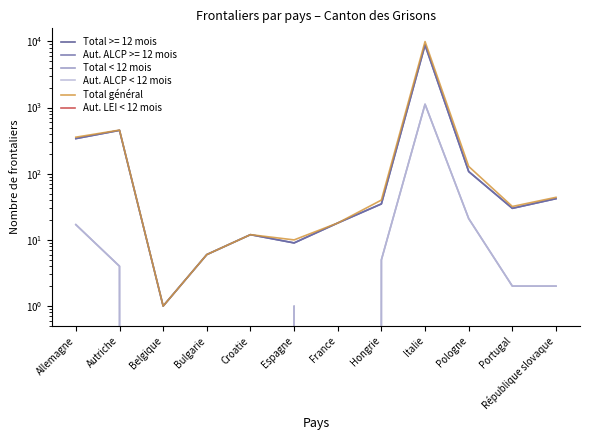

At which category does the chart reach its minimum across all series?

Belgique